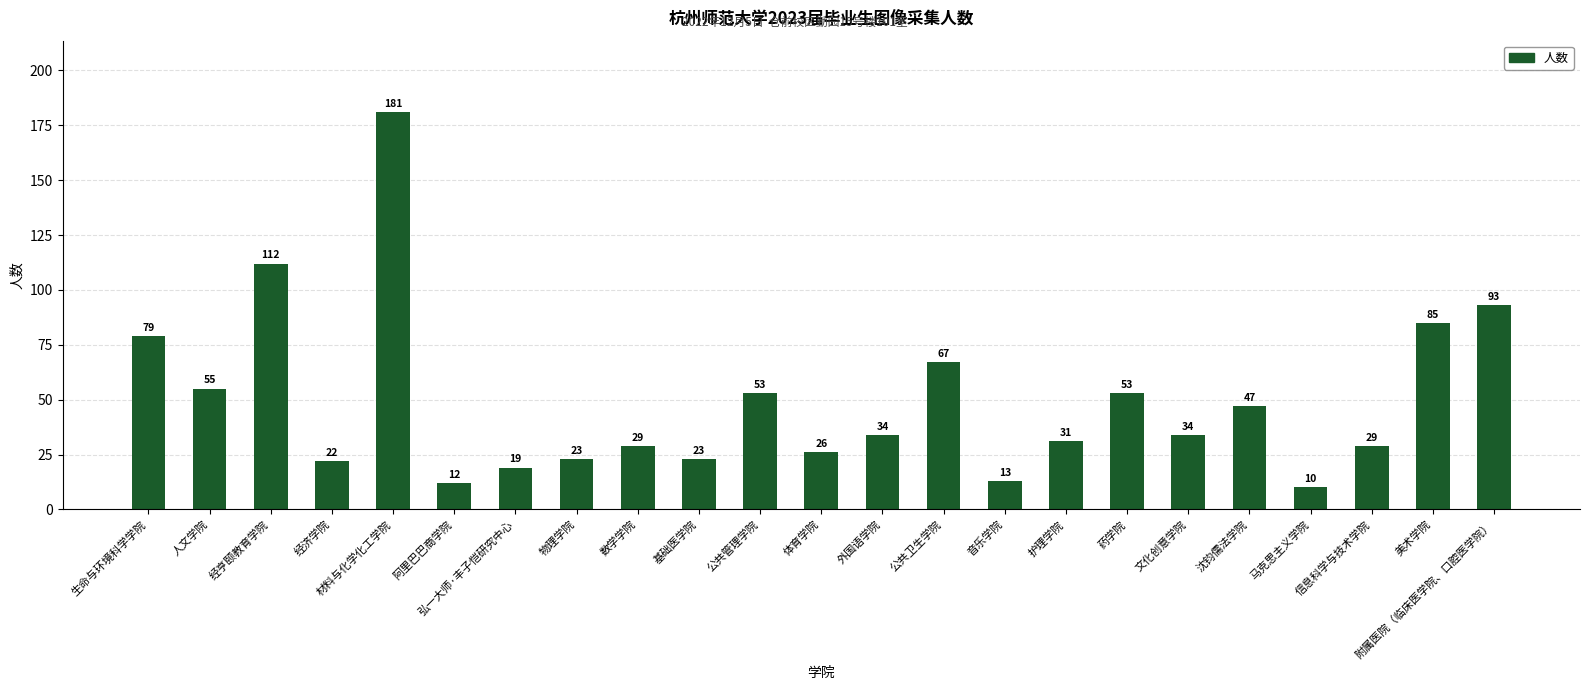

What is the label of the 21st bar from the left?

信息科学与技术学院